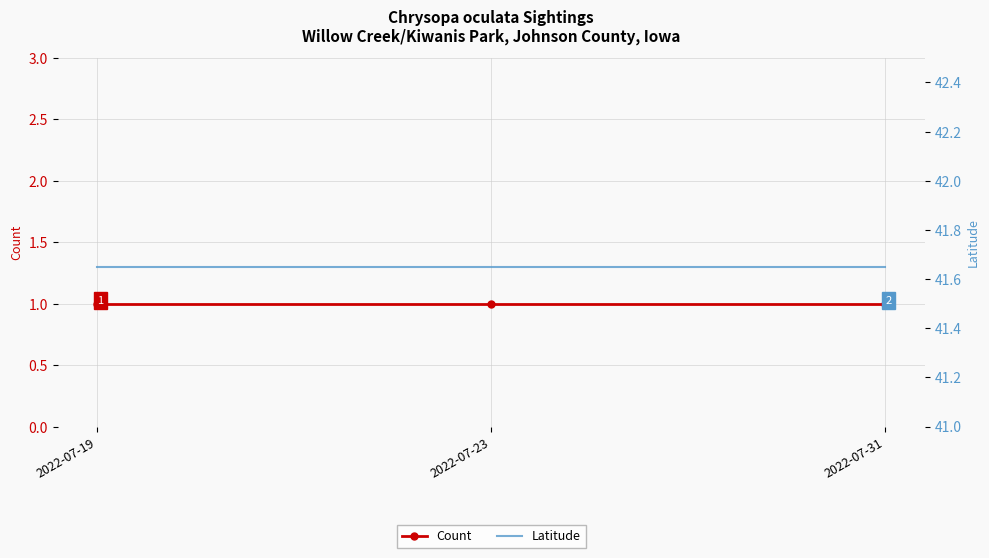

Reading left to right, list all the values displayed in this chart.

Count: 2022-07-19=1.0	2022-07-23=1.0	2022-07-31=1.0
Latitude: 2022-07-19=41.6	2022-07-23=41.6	2022-07-31=41.6